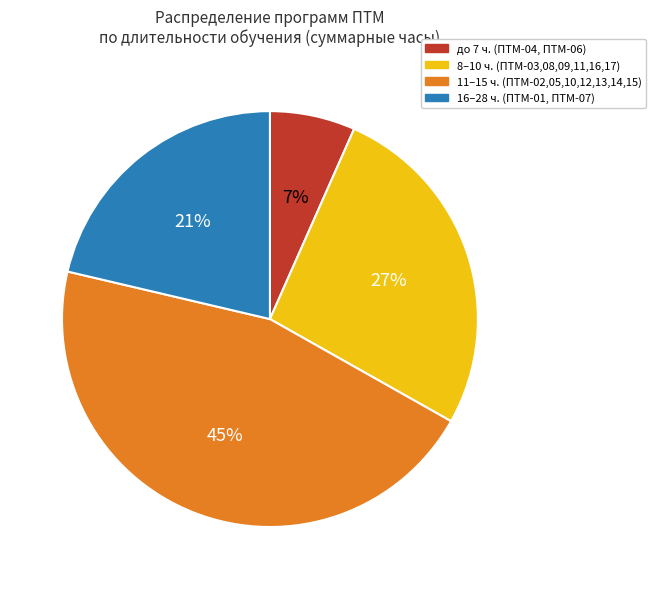

Is there a majority slice in this chart?

No